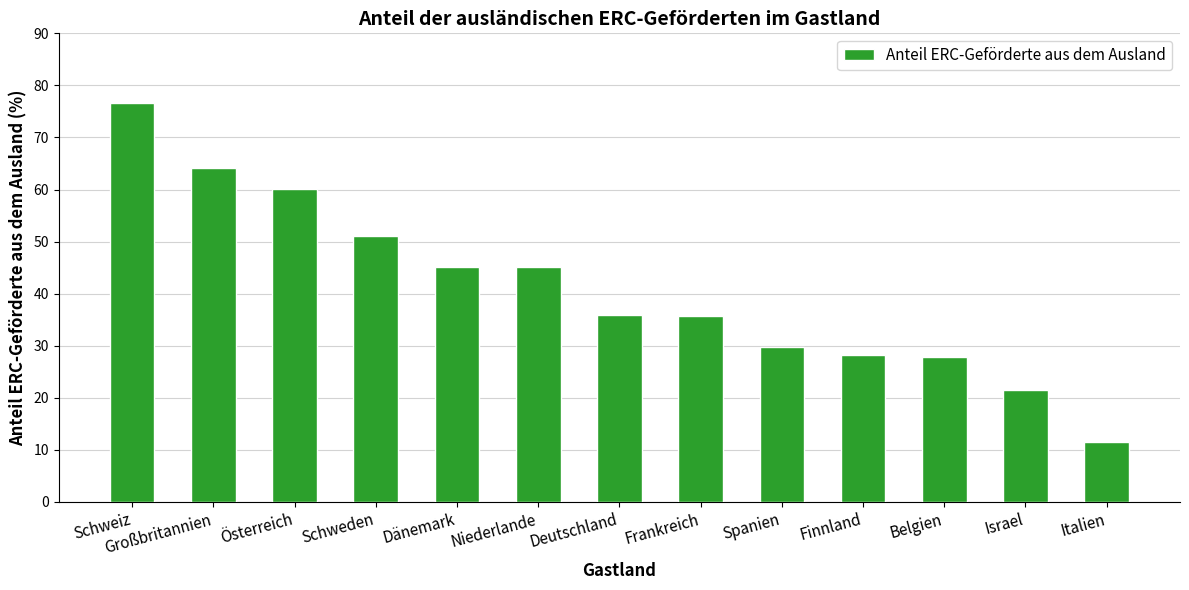

Is it true that the value at Großbritannien is 64.1?

True